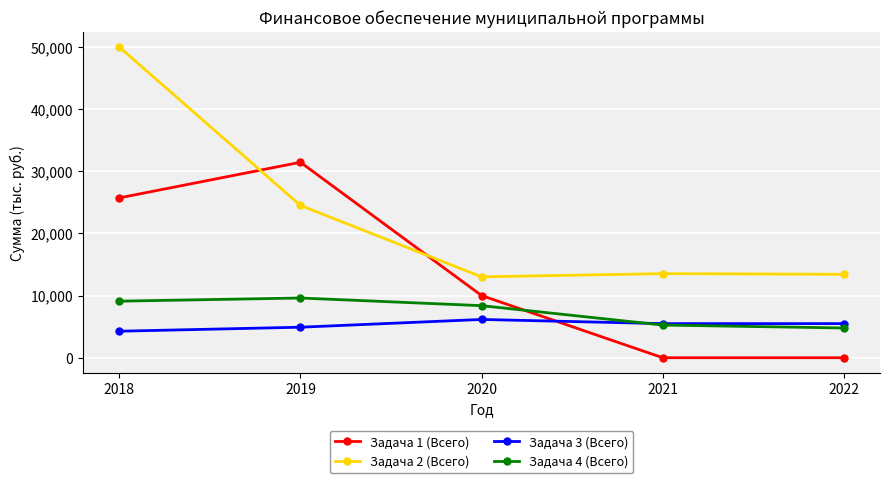

Is the value of Задача 3 (Всего) at 2020 greater than the value of Задача 2 (Всего) at 2019?

No